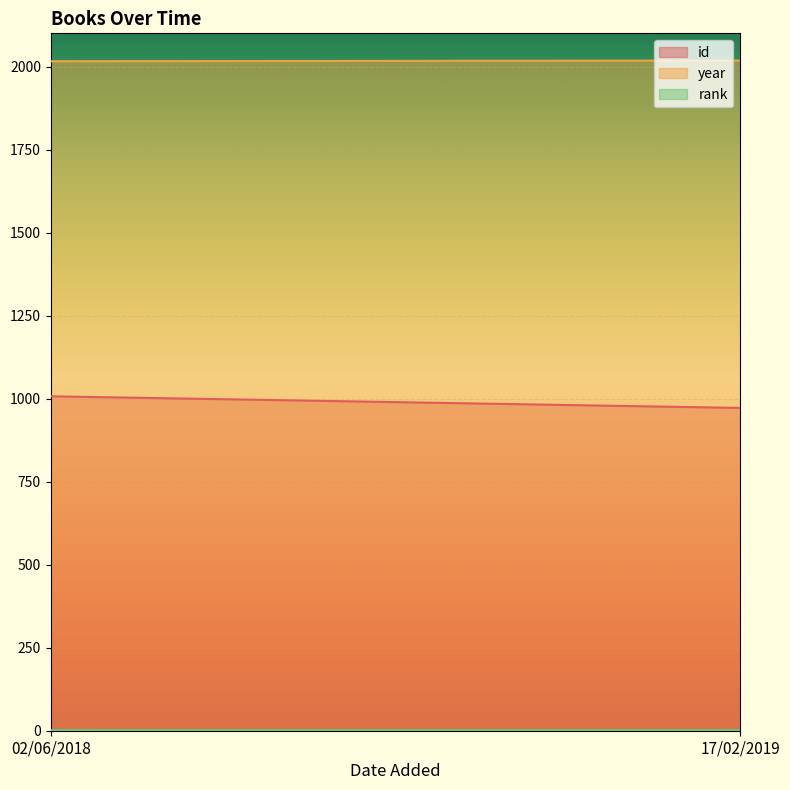

The value of id at 02/06/2018 is 649. True or false?

False